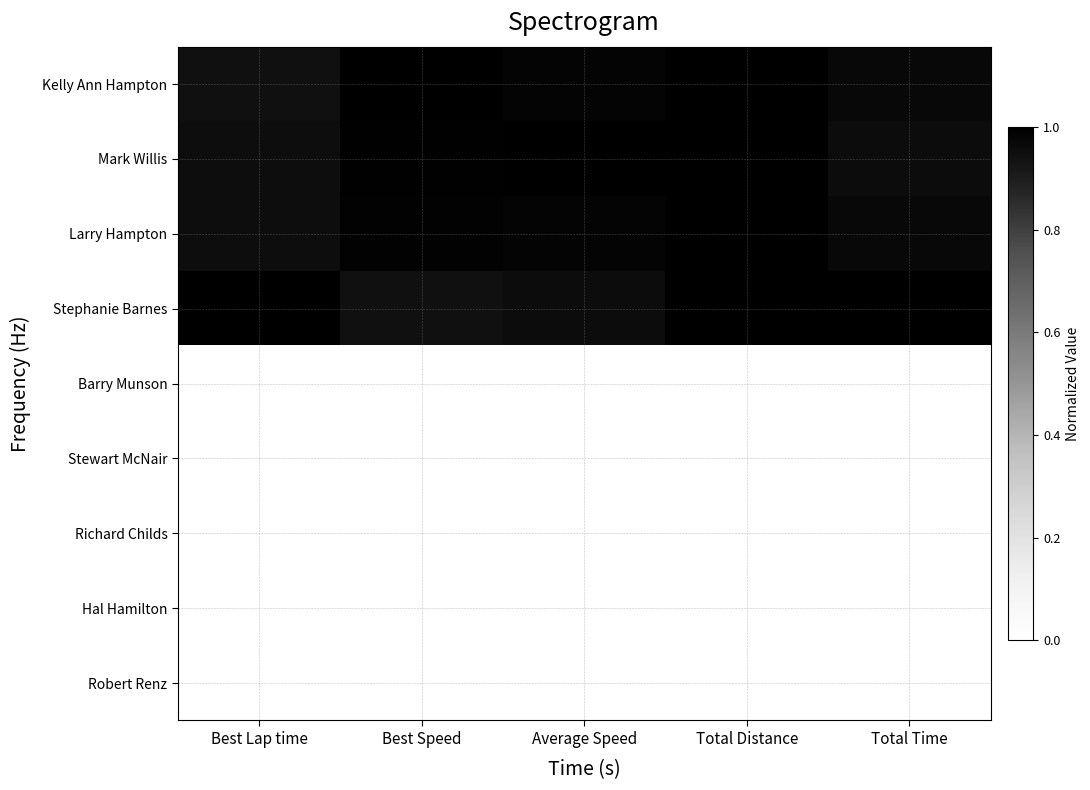

Reading left to right, what are all the values shown in this chart?

Kelly Ann Hampton: Best Lap time=0.9	Best Speed=1.0	Average Speed=1.0	Total Distance=1.0	Total Time=1.0
Mark Willis: Best Lap time=1.0	Best Speed=1.0	Average Speed=1.0	Total Distance=1.0	Total Time=1.0
Larry Hampton: Best Lap time=1.0	Best Speed=1.0	Average Speed=1.0	Total Distance=1.0	Total Time=1.0
Stephanie Barnes: Best Lap time=1.0	Best Speed=0.9	Average Speed=1.0	Total Distance=1.0	Total Time=1.0
Barry Munson: Best Lap time=0.0	Best Speed=0.0	Average Speed=0.0	Total Distance=0.0	Total Time=0.0
Stewart McNair: Best Lap time=0.0	Best Speed=0.0	Average Speed=0.0	Total Distance=0.0	Total Time=0.0
Richard Childs: Best Lap time=0.0	Best Speed=0.0	Average Speed=0.0	Total Distance=0.0	Total Time=0.0
Hal Hamilton: Best Lap time=0.0	Best Speed=0.0	Average Speed=0.0	Total Distance=0.0	Total Time=0.0
Robert Renz: Best Lap time=0.0	Best Speed=0.0	Average Speed=0.0	Total Distance=0.0	Total Time=0.0